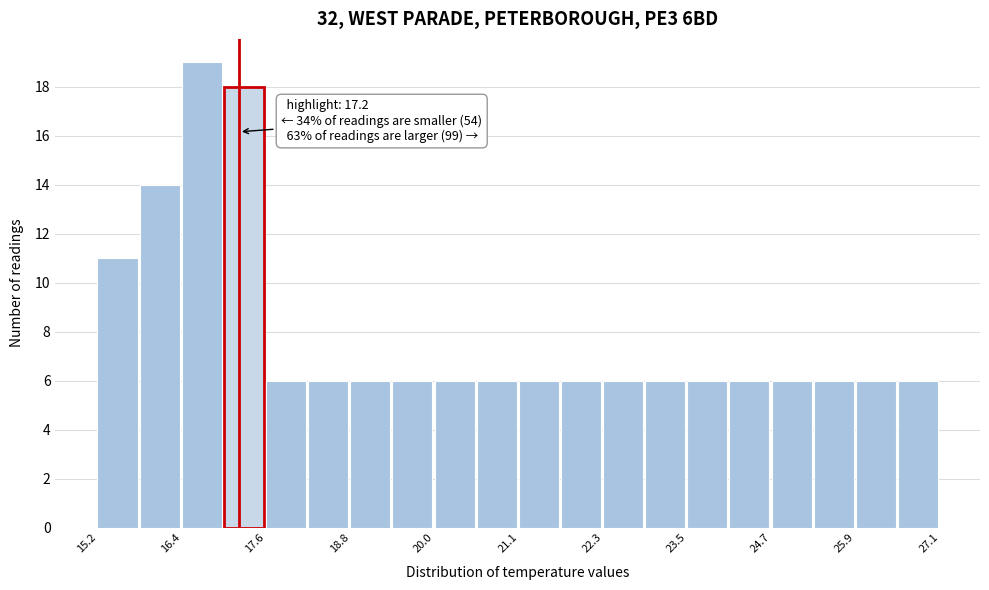

Around what value on the x-axis is the tallest bar? Give the approximate position of its centre, as read against the axis.

16.6